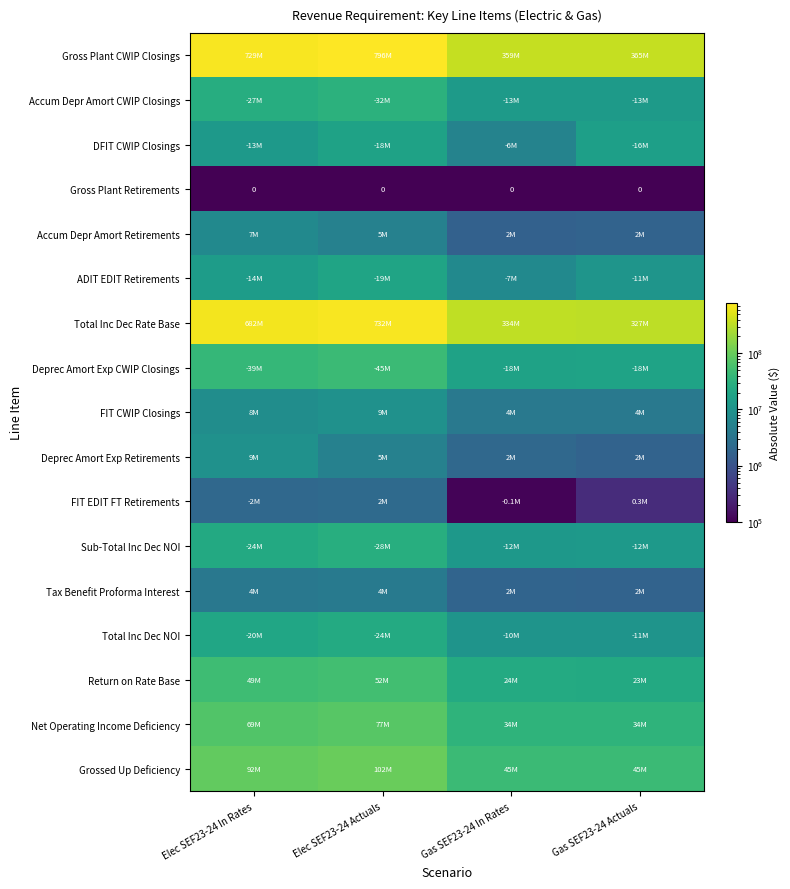

Which series changed the most between Elec SEF23-24 Actuals and Gas SEF23-24 In Rates?

Gross Plant CWIP Closings